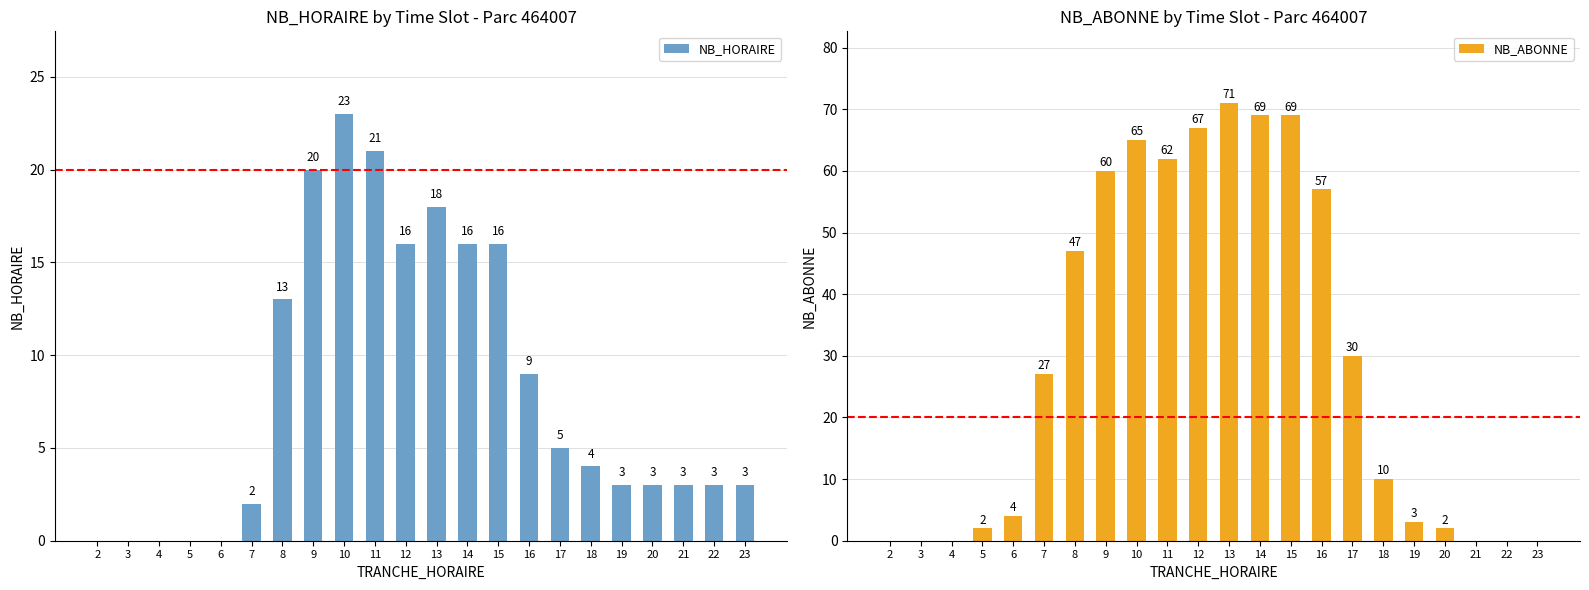

What is the sum of the NB_HORAIRE values at 7 and 14?

18